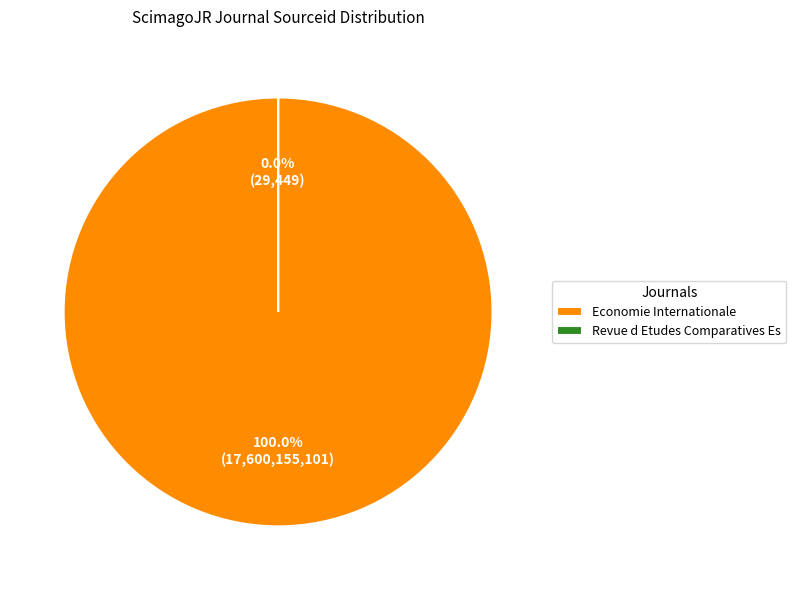

Count the number of slices in the pie.

2